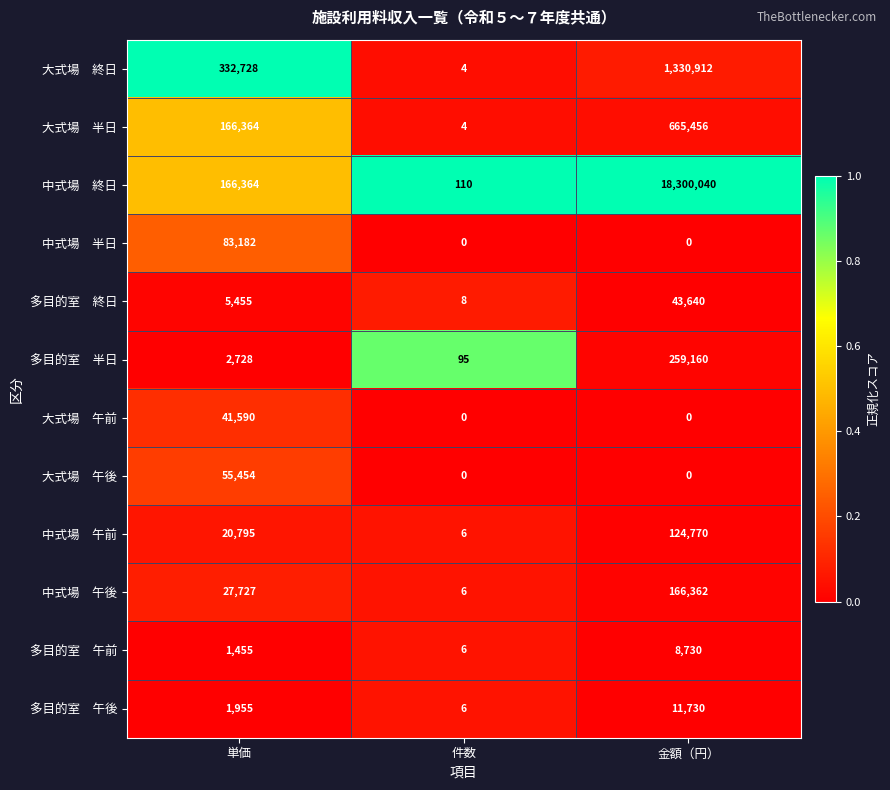

What is the maximum value shown in the chart?

18300040